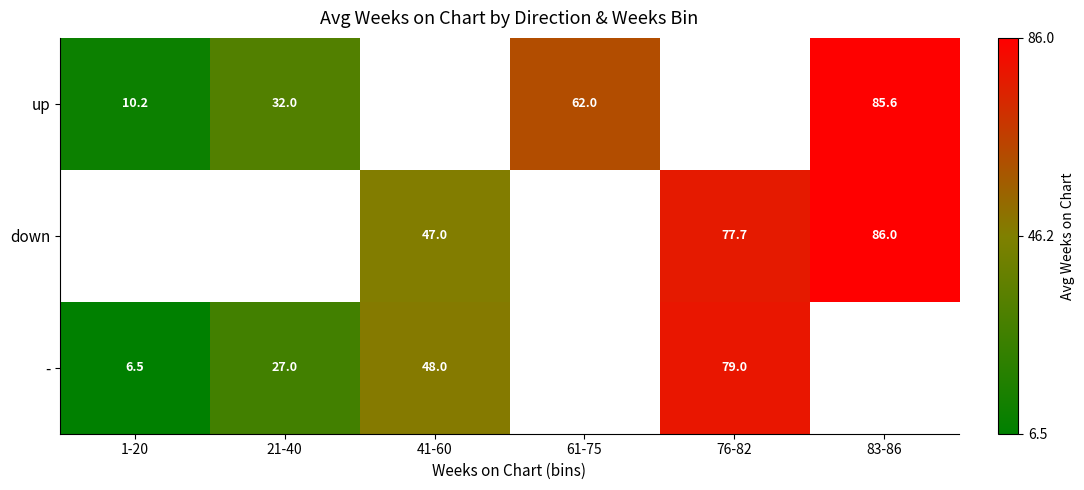

Is the value of - at 21-40 greater than the value of down at 76-82?

No